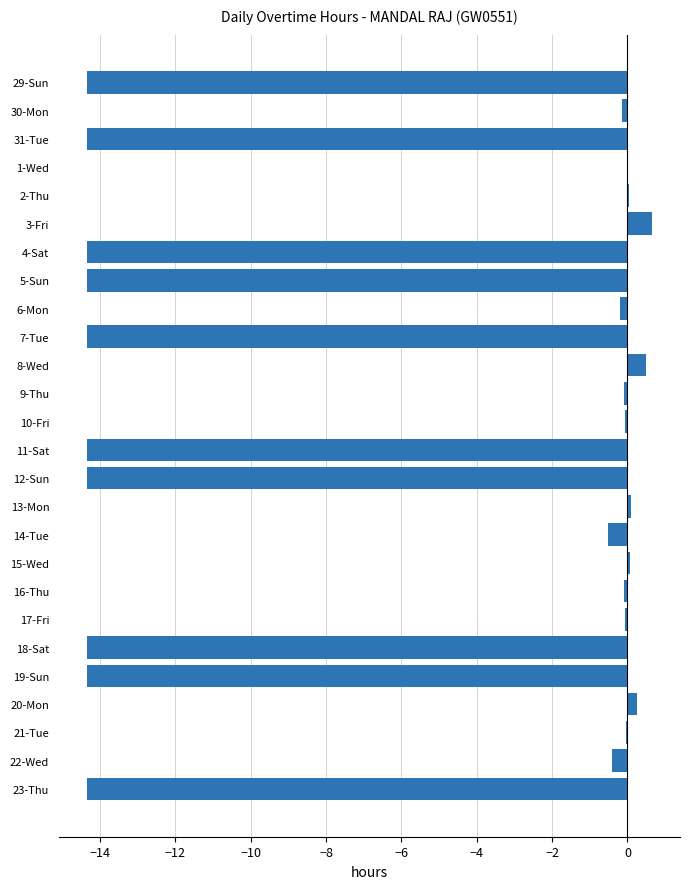

Is it true that the value at 18-Sat is -14.3?

True